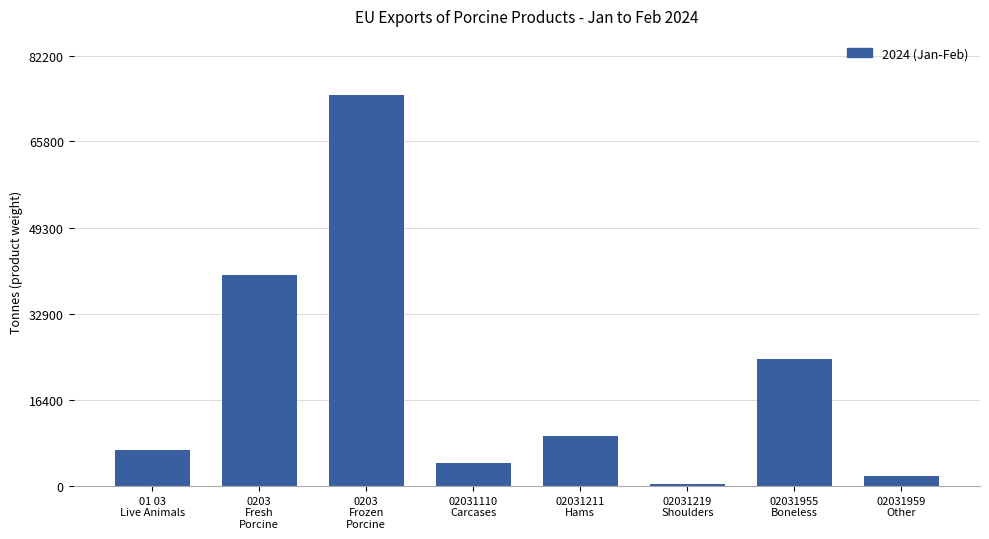

Reading left to right, what are all the values shown in this chart?

6867.0	40353.7	74740.6	4486.6	9588.6	442.1	24169.5	1844.7